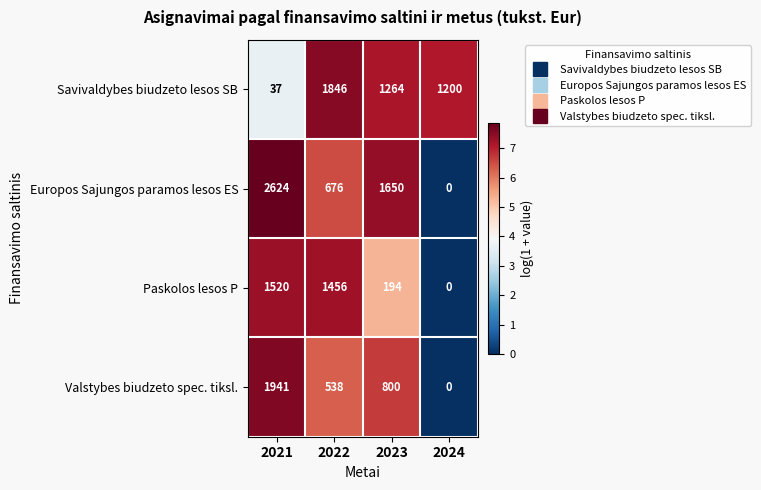

At which category is the sum across all series the highest?

2021